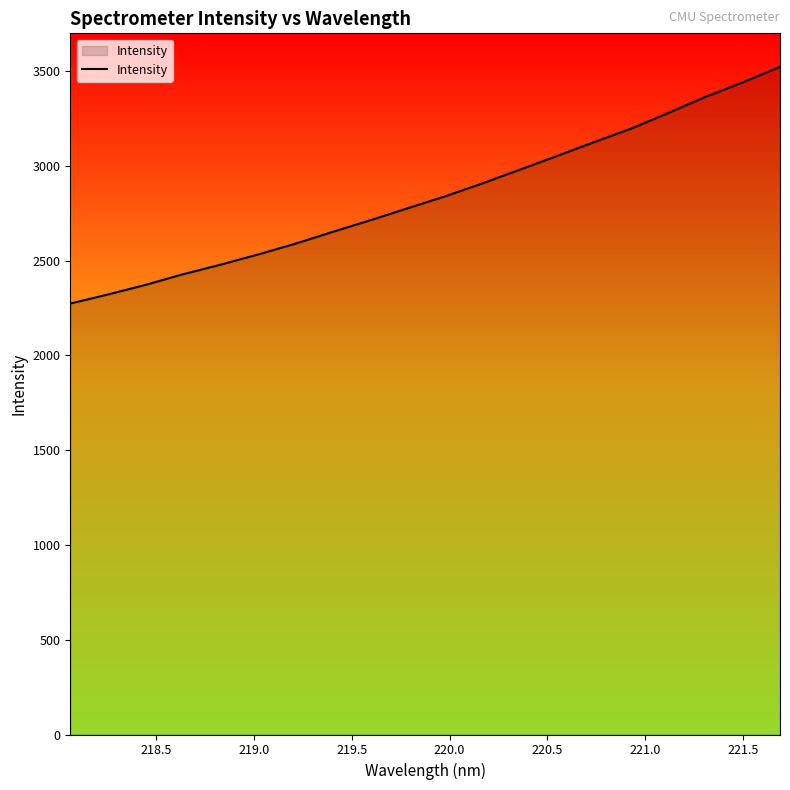

What is the minimum value shown in the chart?

2273.6